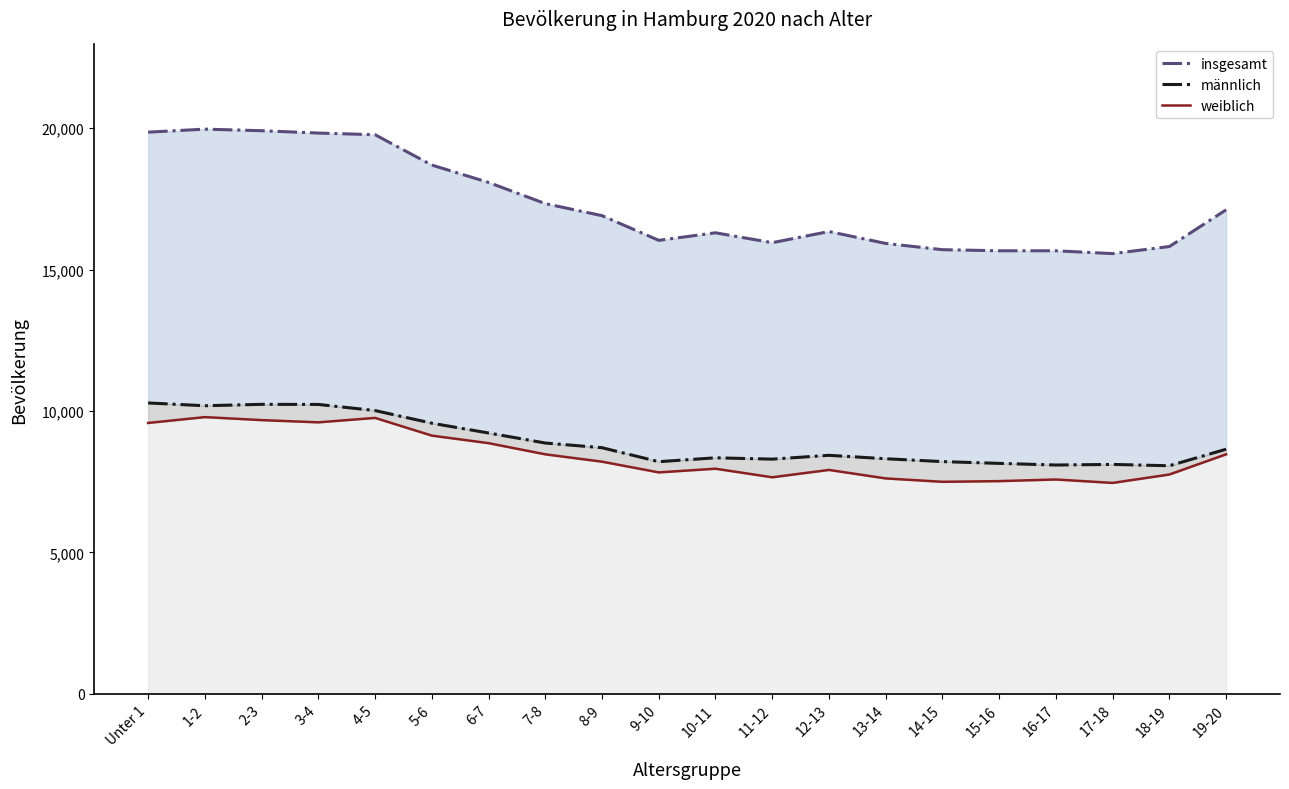

True or false: männlich and weiblich cross at least once.

False